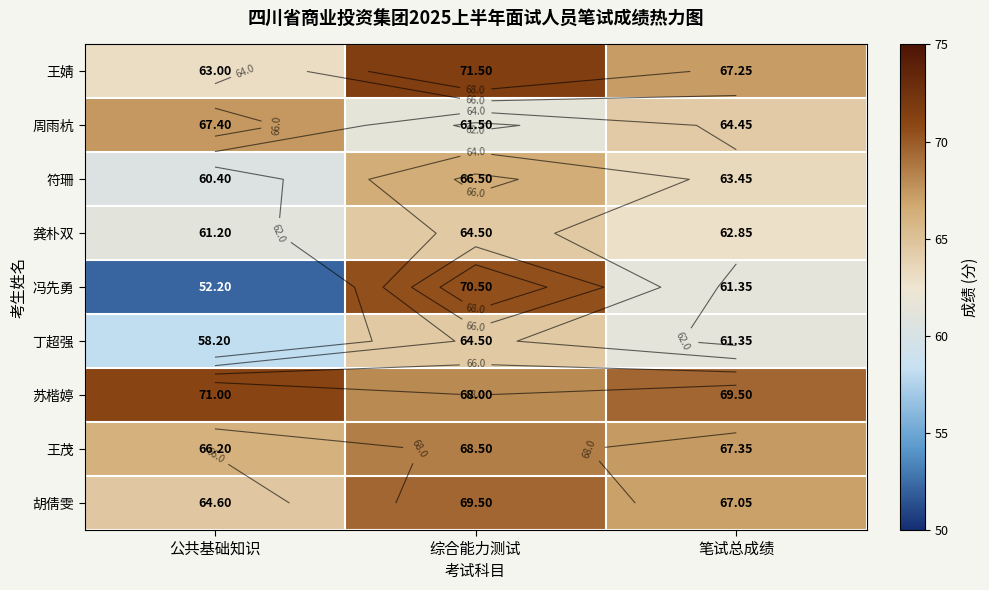

What is the difference between the maximum and second lowest values in the 龚朴双 series?

1.6